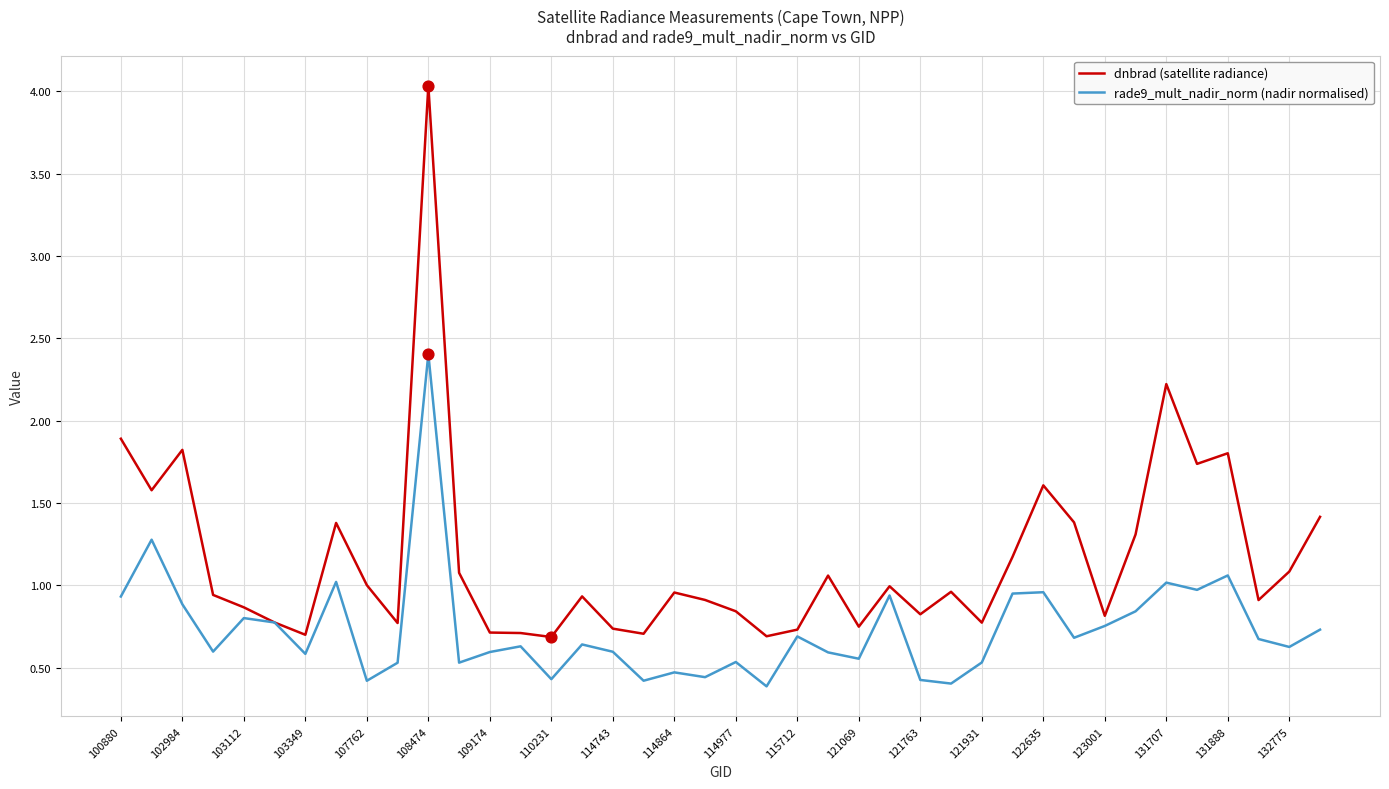

What is the maximum value shown in the chart?

4.0